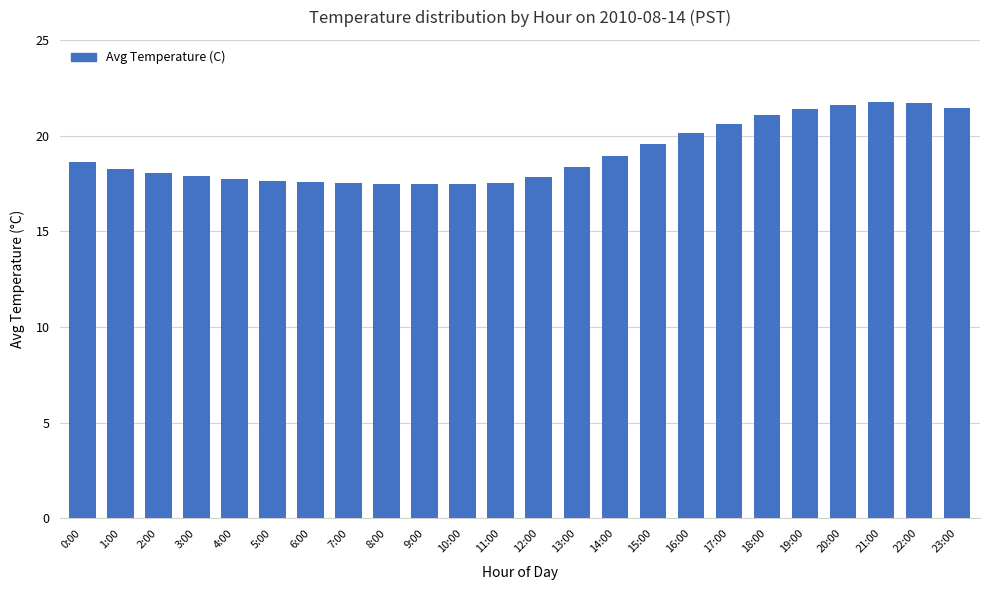

At which label is the value closest to 19?

14:00